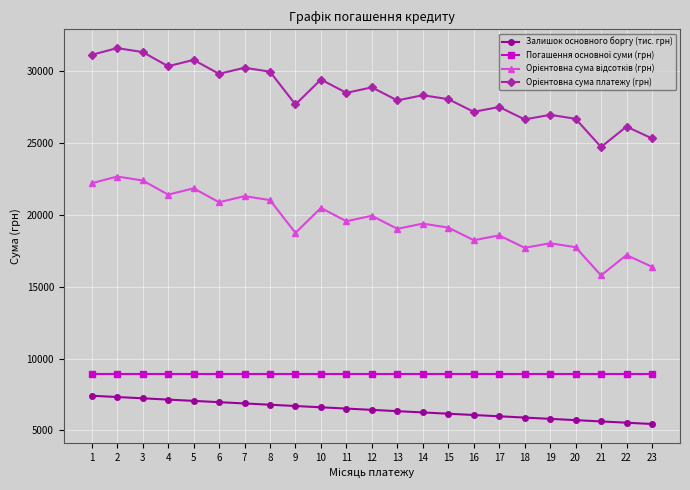

What is the minimum value for Залишок основного боргу (тис. грн)?

5446.4